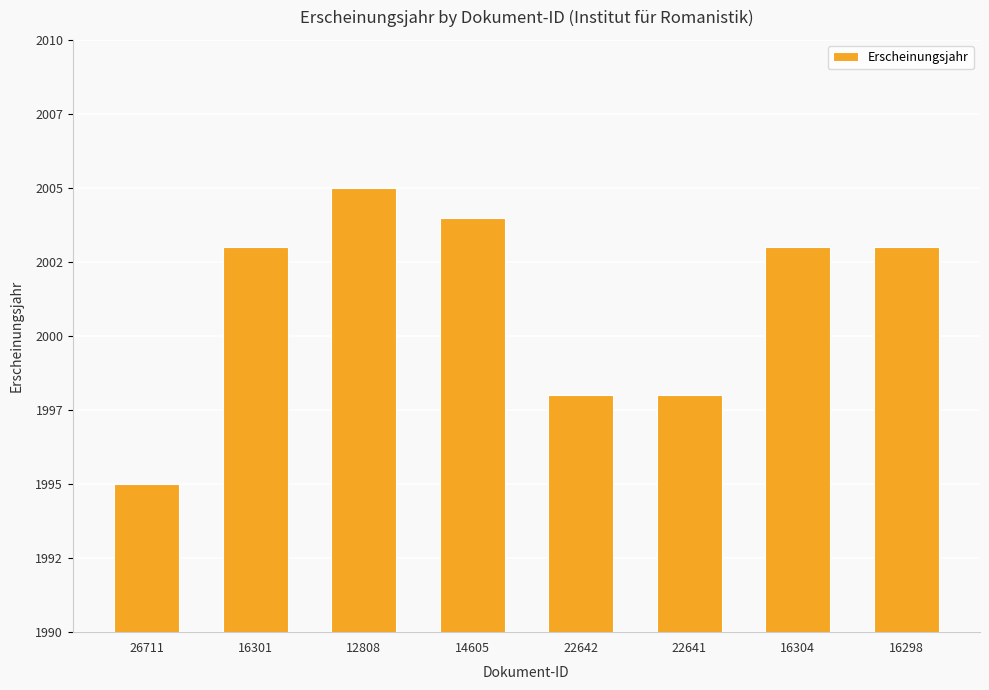

What is the label of the 7th bar from the left?

16304